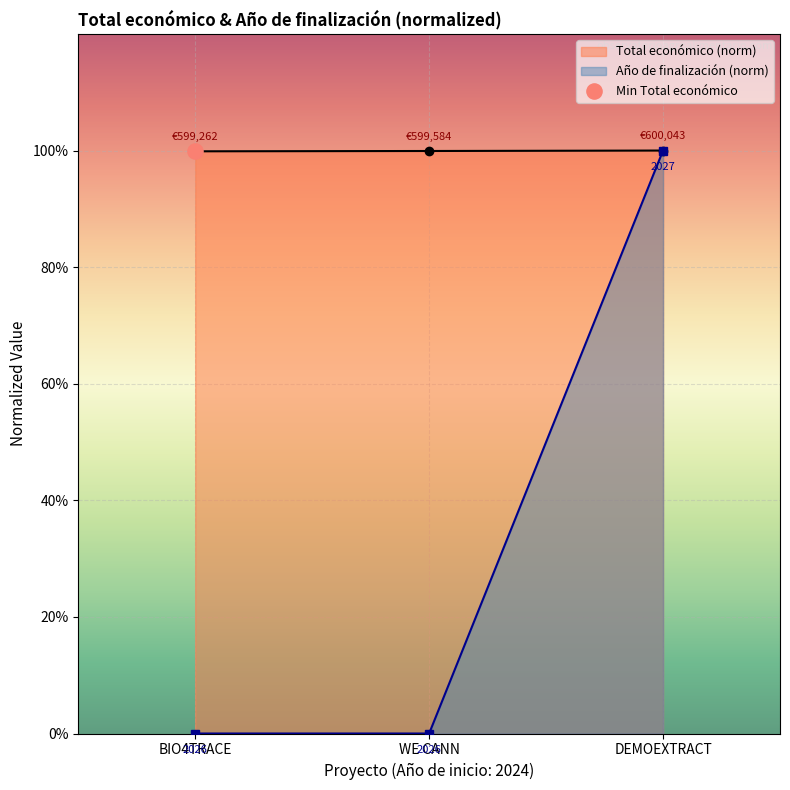

At how many categories does at least one series exceed 0?

3